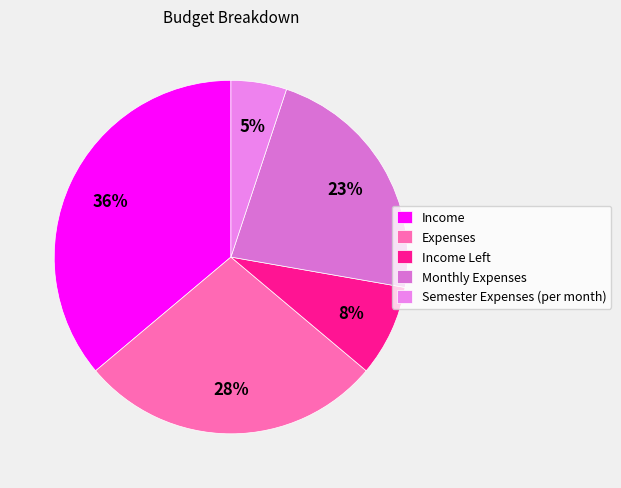

Is it true that Semester Expenses (per month) is 5% of the pie?

True